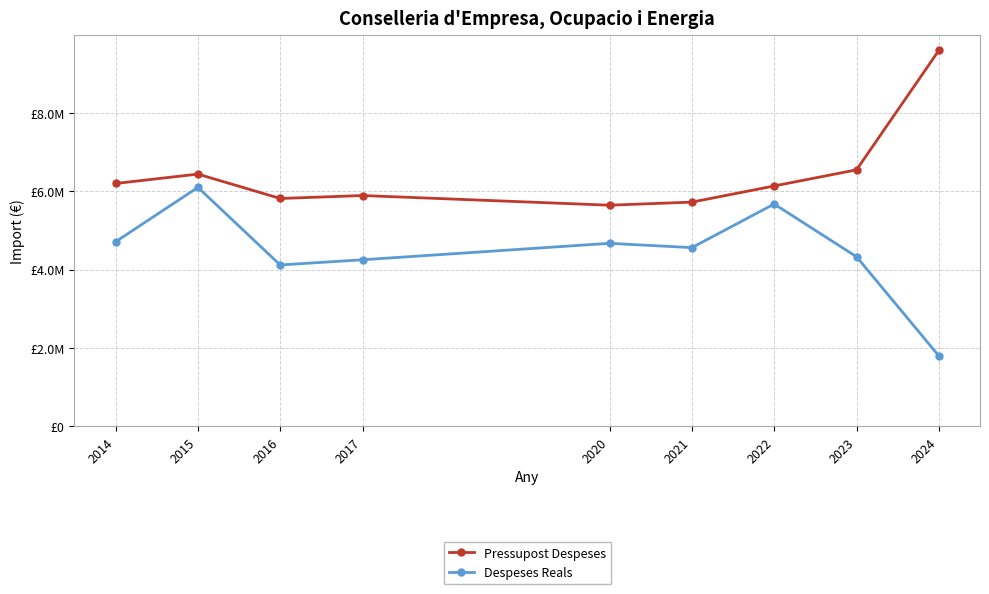

What are all the series names shown in the legend?

Pressupost Despeses, Despeses Reals